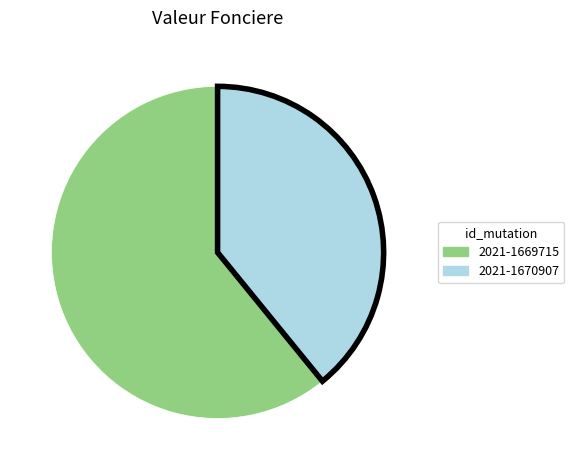

Between 2021-1670907 and 2021-1669715, which is larger?

2021-1669715